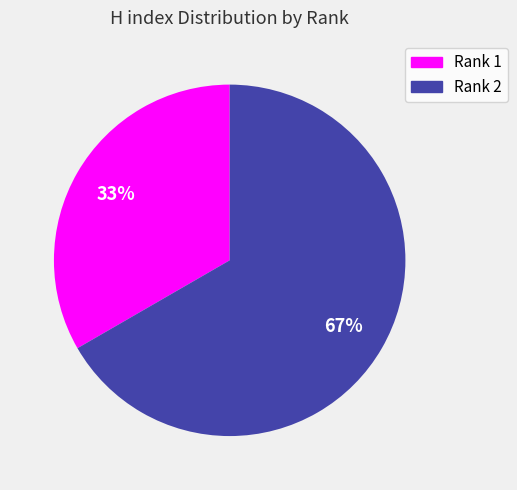

To the nearest percent, what portion does Rank 2 represent?

67%